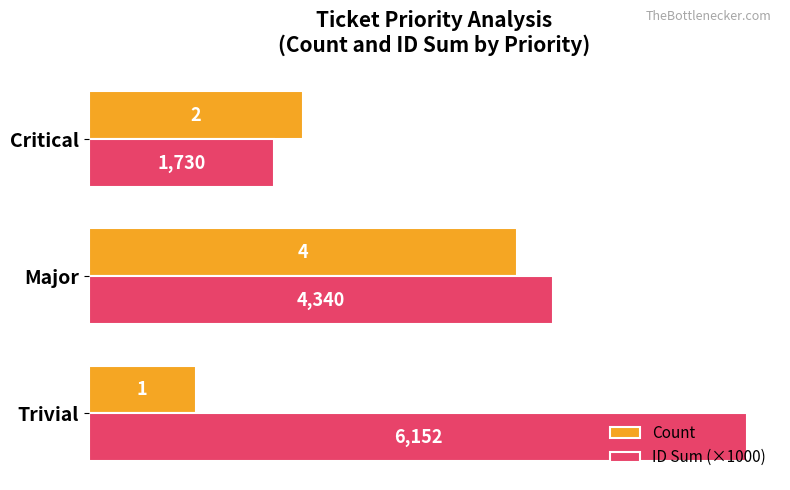

How many Count values are between 1 and 4?

3